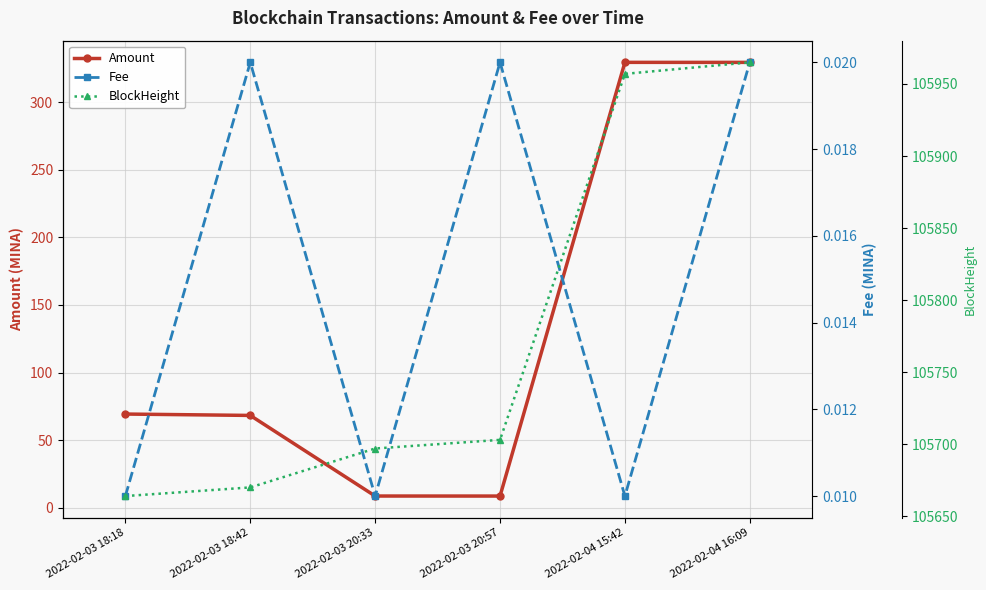

What is the average value of the BlockHeight series?

105776.0